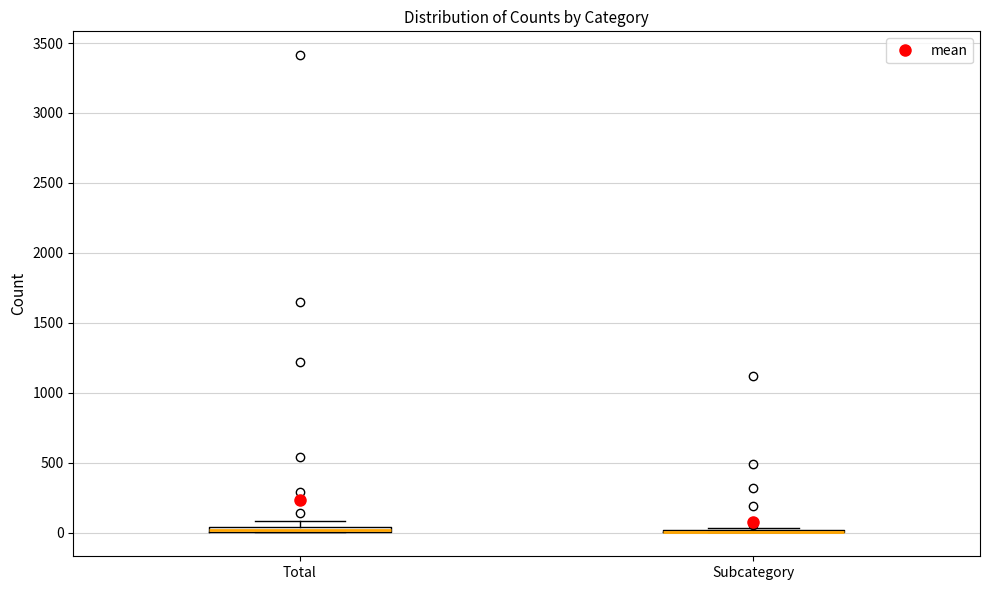

Where is the upper edge of the box for Total on the y-axis? The values are not printed on the chart, so give them approximately, as read against the axis.

50